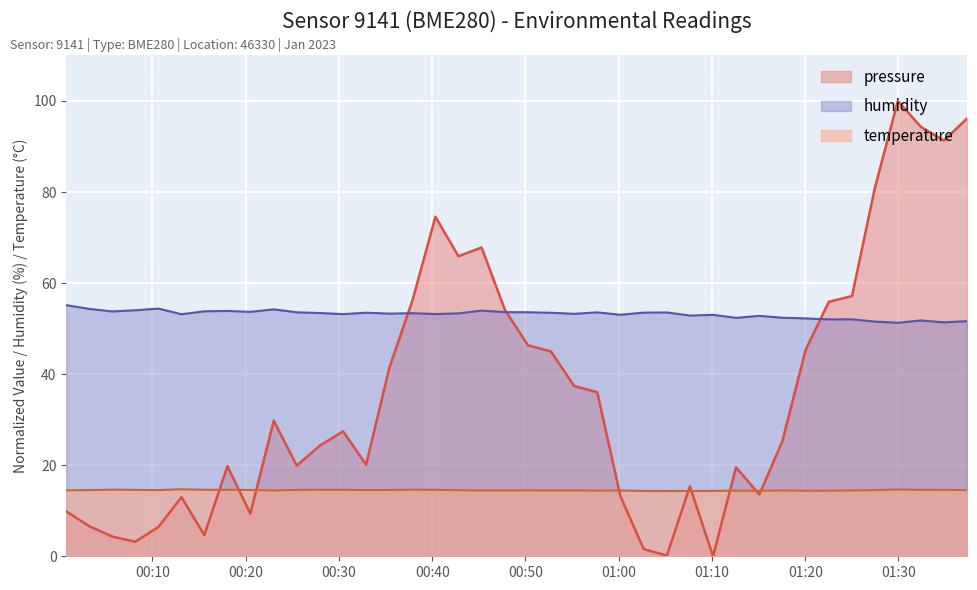

At how many categories does at least one series exceed 27?

40